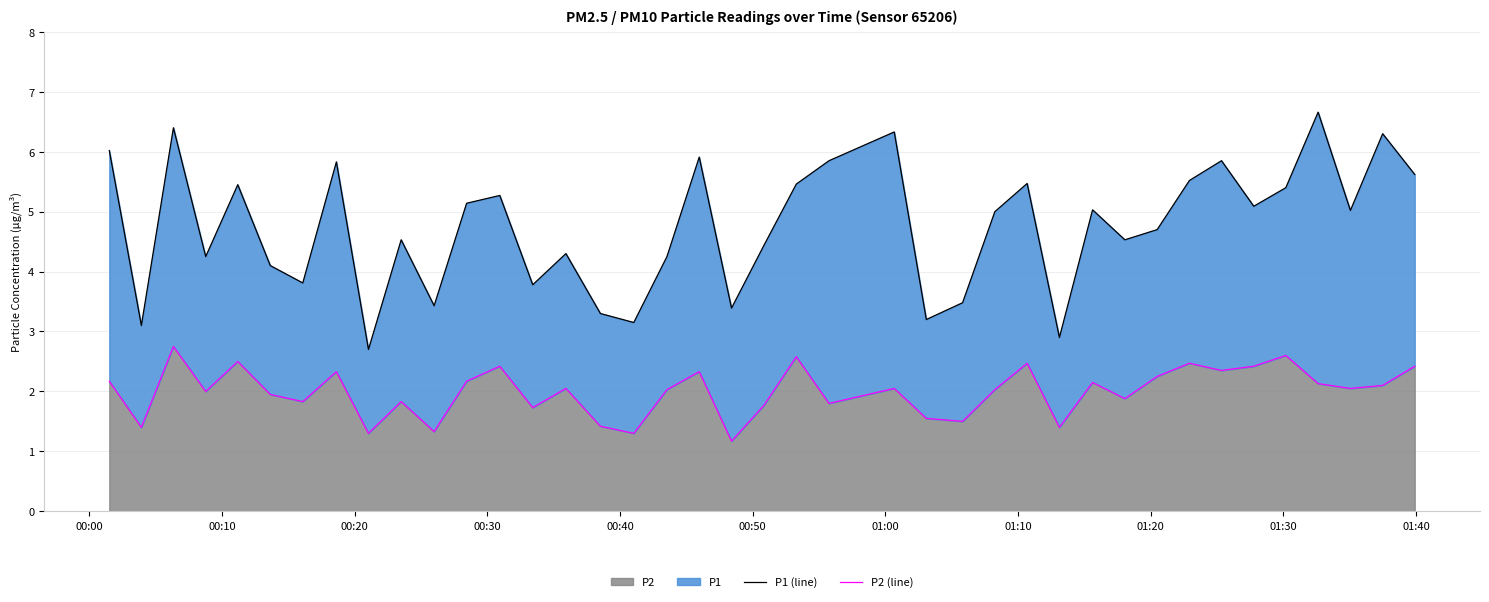

What is the minimum value for P2?

1.2